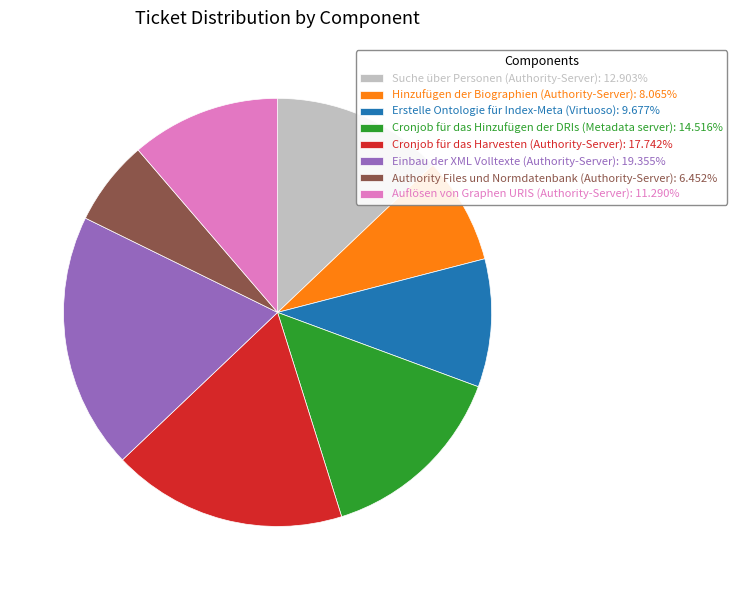

True or false: Einbau der XML Volltexte (Authority-Server) accounts for 19% of the total.

True